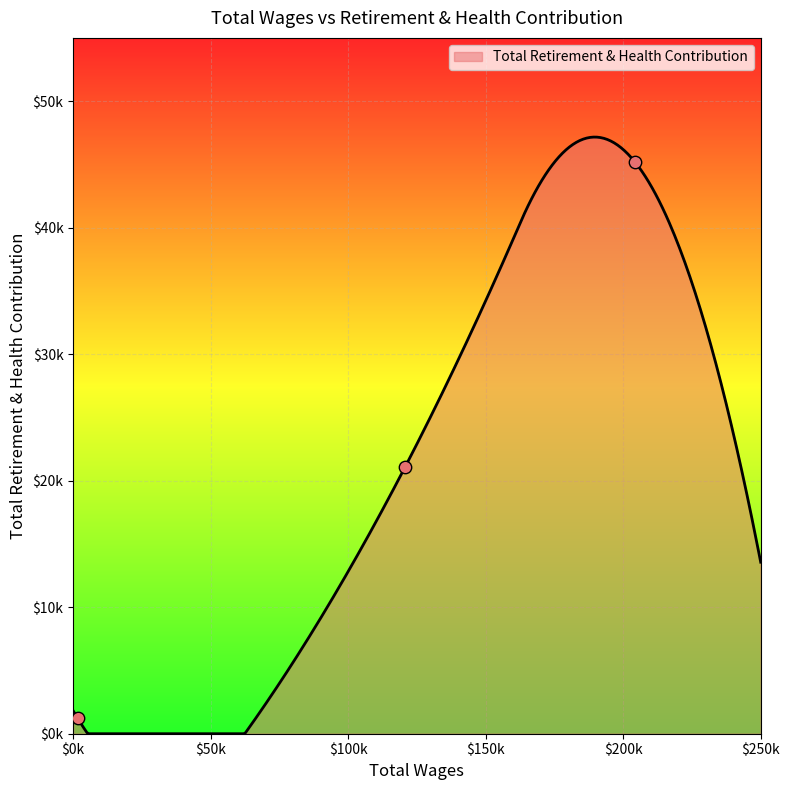

What is the change in value from Superintendent to Staff Secretary Supt Office?

-43982